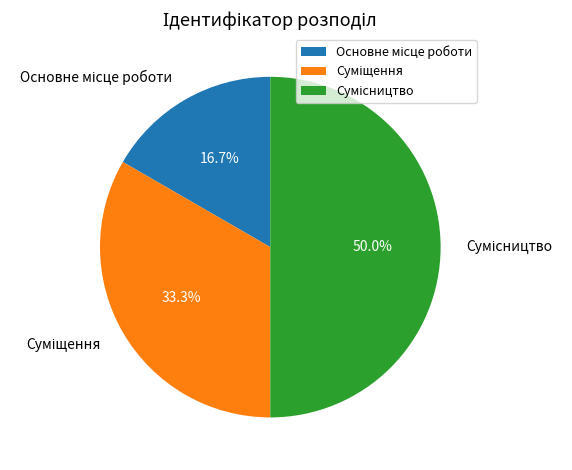

Does Суміщення represent more than half of the total?

No